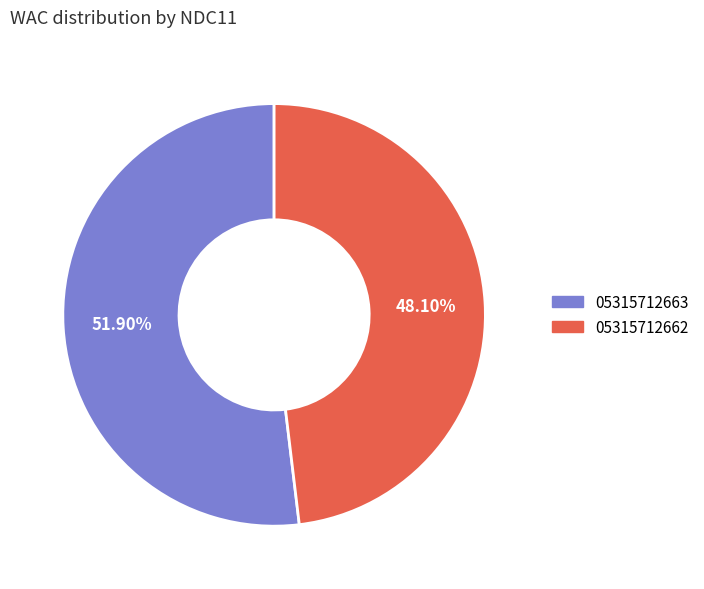

What is the ratio of the value at 05315712663 to the value at 05315712662?

1.1